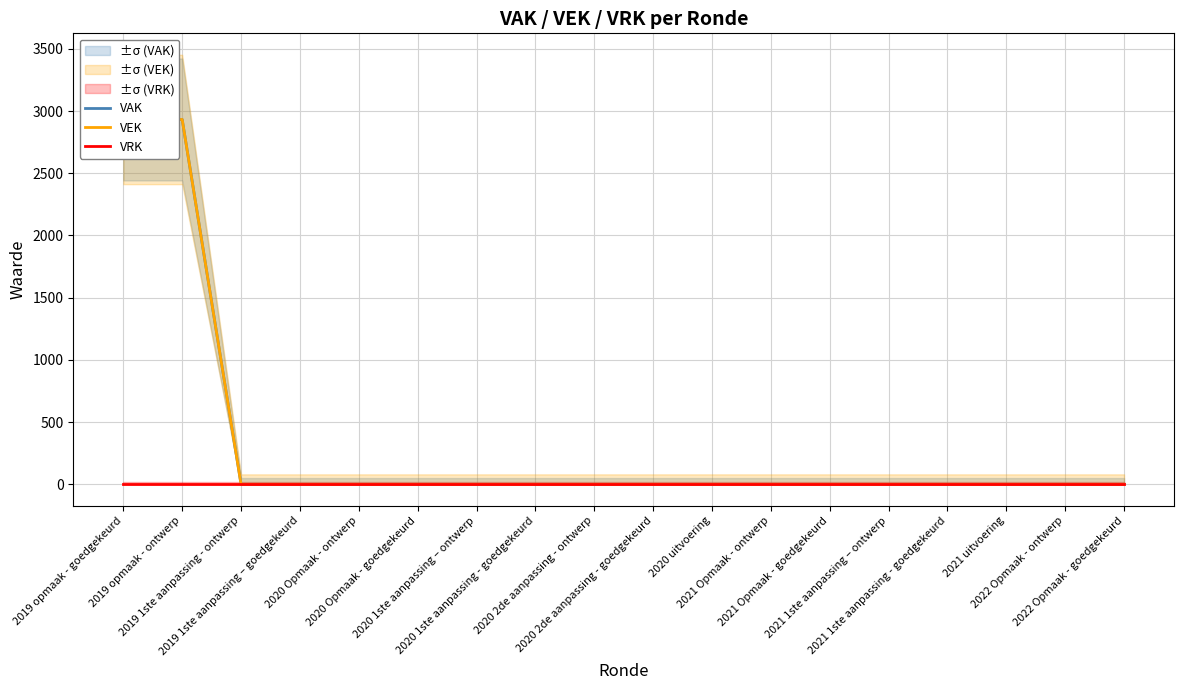

True or false: VRK has a value of 0 at 2019 1ste aanpassing – goedgekeurd.

True